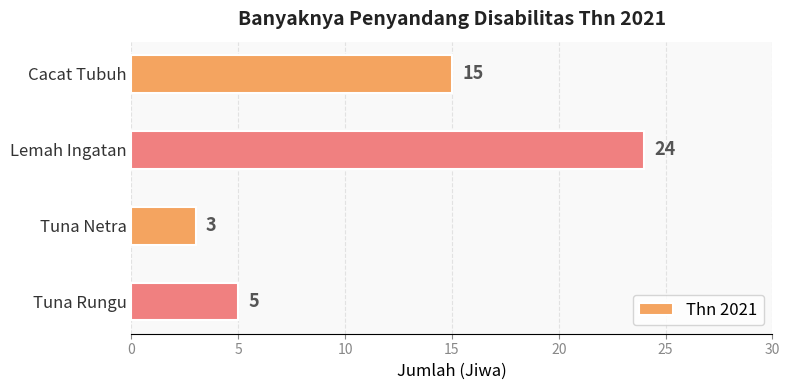

What is the difference between the second highest and second lowest values?

10